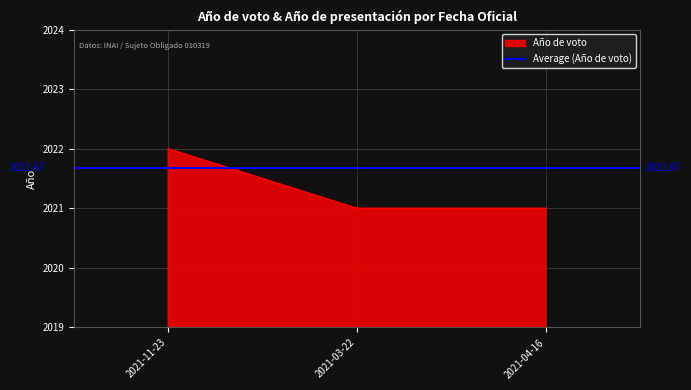

What position from the right is 2021-03-22?

2